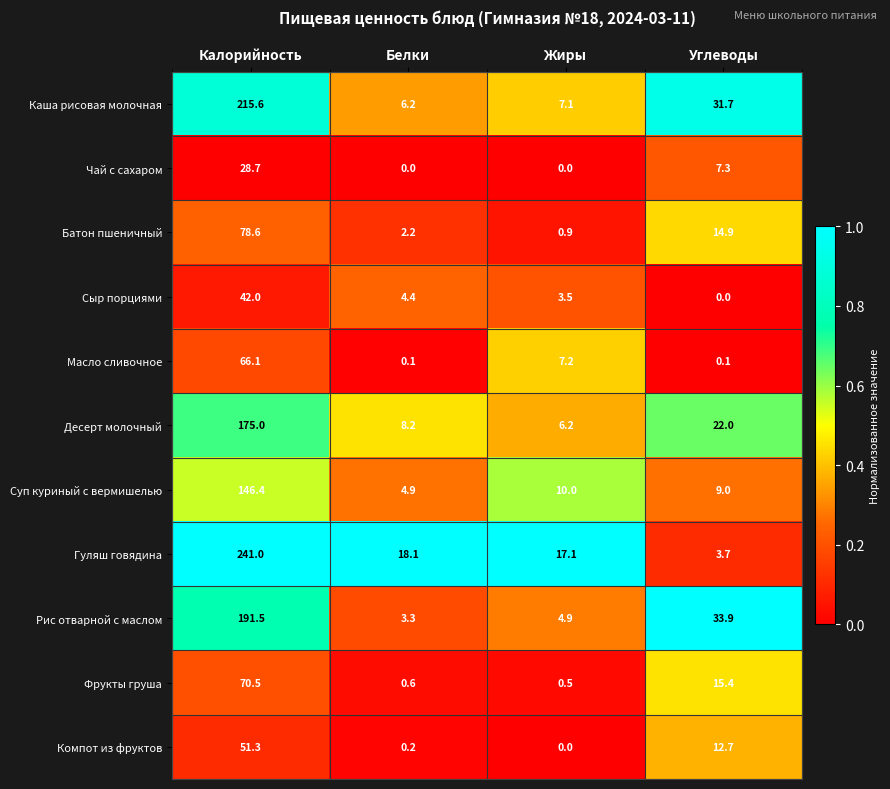

How many values in the Фрукты груша series exceed 15?

2